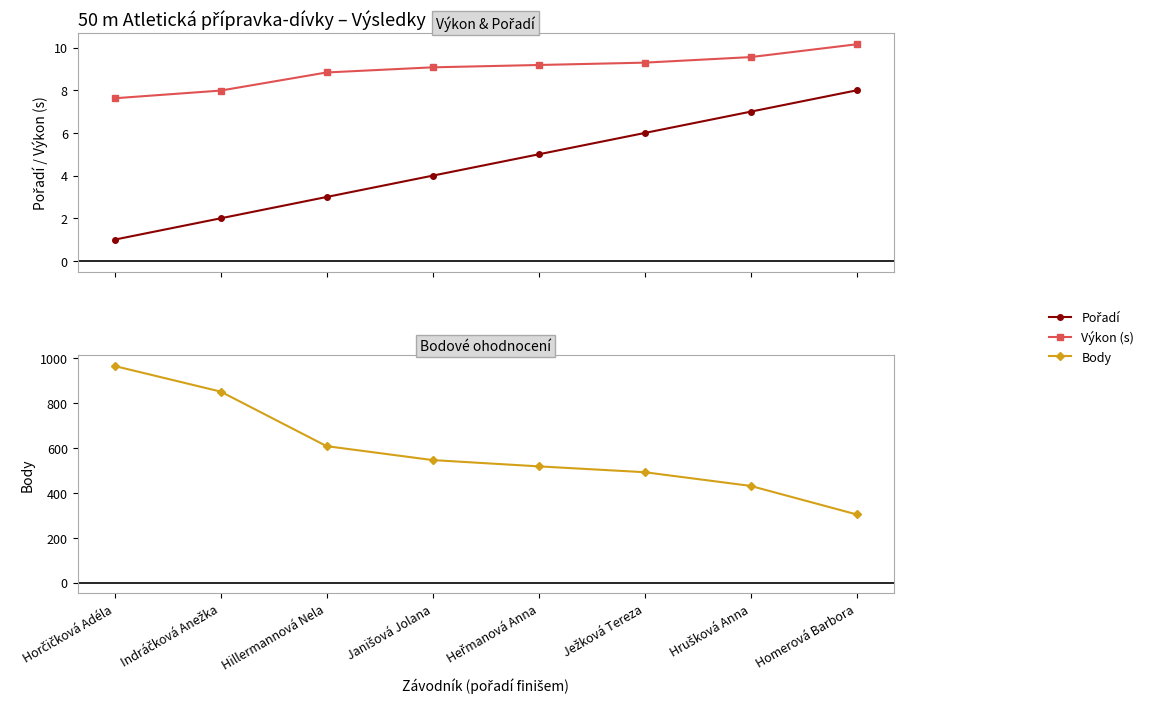

What is the value of the Pořadí point at the 5th from the left?

5.0